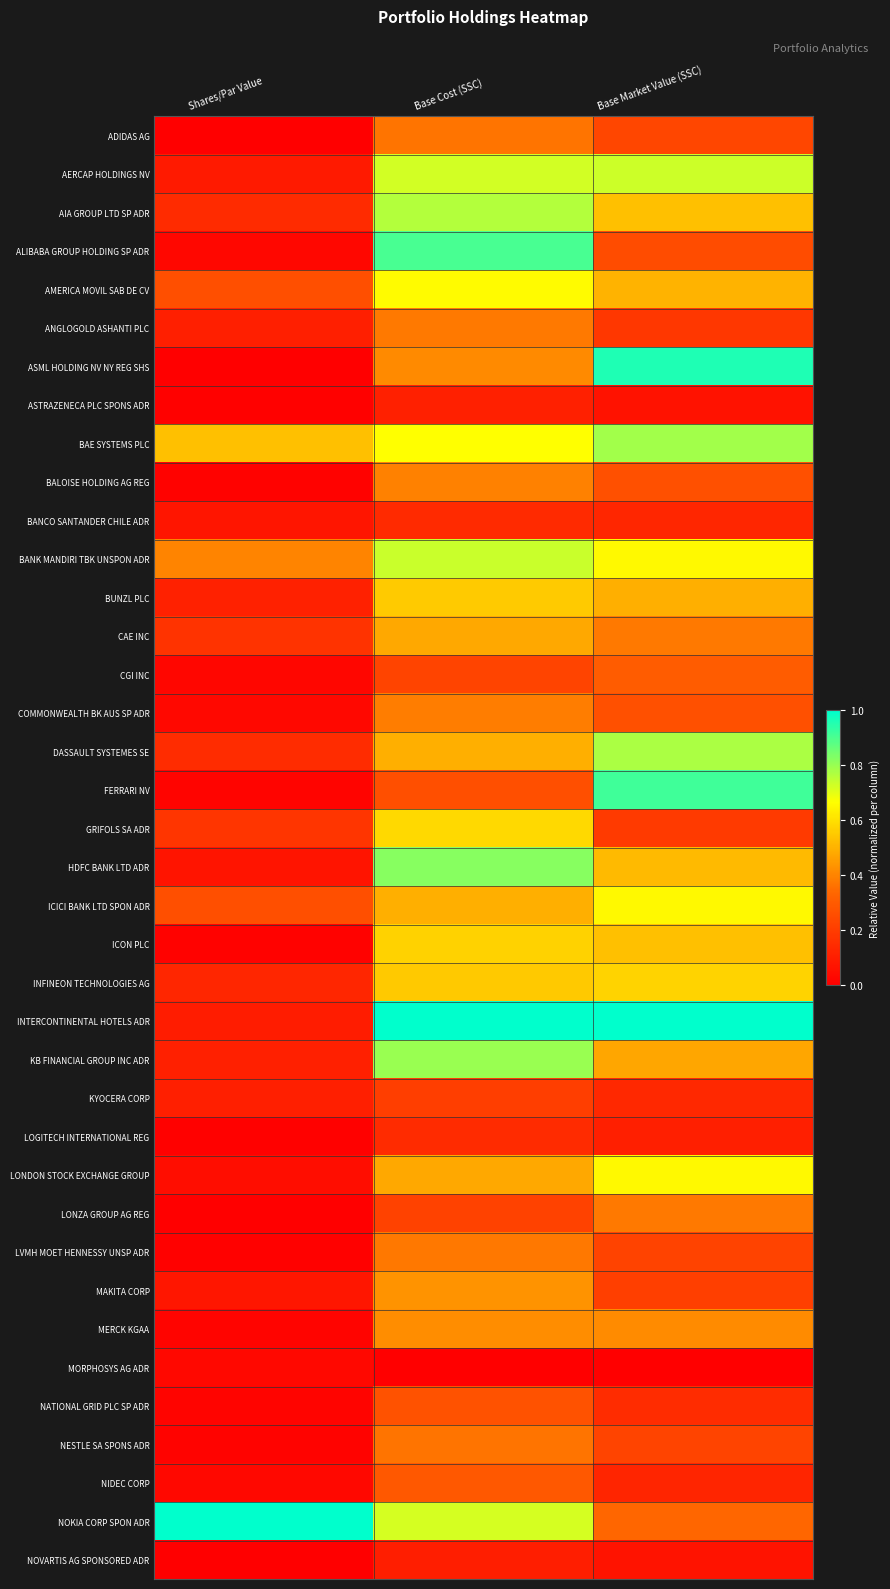

Reading left to right, transcribe all the data shown in this chart.

ADIDAS AG: Shares/Par Value=0.0	Base Cost (SSC)=0.4	Base Market Value (SSC)=0.2
AERCAP HOLDINGS NV: Shares/Par Value=0.1	Base Cost (SSC)=0.7	Base Market Value (SSC)=0.7
AIA GROUP LTD SP ADR: Shares/Par Value=0.1	Base Cost (SSC)=0.8	Base Market Value (SSC)=0.5
ALIBABA GROUP HOLDING SP ADR: Shares/Par Value=0.0	Base Cost (SSC)=0.9	Base Market Value (SSC)=0.3
AMERICA MOVIL SAB DE CV: Shares/Par Value=0.3	Base Cost (SSC)=0.7	Base Market Value (SSC)=0.5
ANGLOGOLD ASHANTI PLC: Shares/Par Value=0.1	Base Cost (SSC)=0.4	Base Market Value (SSC)=0.2
ASML HOLDING NV NY REG SHS: Shares/Par Value=0.0	Base Cost (SSC)=0.4	Base Market Value (SSC)=1.0
ASTRAZENECA PLC SPONS ADR: Shares/Par Value=0.0	Base Cost (SSC)=0.1	Base Market Value (SSC)=0.1
BAE SYSTEMS PLC: Shares/Par Value=0.5	Base Cost (SSC)=0.7	Base Market Value (SSC)=0.8
BALOISE HOLDING AG REG: Shares/Par Value=0.0	Base Cost (SSC)=0.4	Base Market Value (SSC)=0.3
BANCO SANTANDER CHILE ADR: Shares/Par Value=0.1	Base Cost (SSC)=0.1	Base Market Value (SSC)=0.1
BANK MANDIRI TBK UNSPON ADR: Shares/Par Value=0.4	Base Cost (SSC)=0.7	Base Market Value (SSC)=0.7
BUNZL PLC: Shares/Par Value=0.1	Base Cost (SSC)=0.6	Base Market Value (SSC)=0.5
CAE INC: Shares/Par Value=0.2	Base Cost (SSC)=0.5	Base Market Value (SSC)=0.4
CGI INC: Shares/Par Value=0.0	Base Cost (SSC)=0.2	Base Market Value (SSC)=0.3
COMMONWEALTH BK AUS SP ADR: Shares/Par Value=0.0	Base Cost (SSC)=0.4	Base Market Value (SSC)=0.3
DASSAULT SYSTEMES SE: Shares/Par Value=0.1	Base Cost (SSC)=0.5	Base Market Value (SSC)=0.8
FERRARI NV: Shares/Par Value=0.0	Base Cost (SSC)=0.3	Base Market Value (SSC)=0.9
GRIFOLS SA ADR: Shares/Par Value=0.2	Base Cost (SSC)=0.6	Base Market Value (SSC)=0.2
HDFC BANK LTD ADR: Shares/Par Value=0.1	Base Cost (SSC)=0.8	Base Market Value (SSC)=0.5
ICICI BANK LTD SPON ADR: Shares/Par Value=0.3	Base Cost (SSC)=0.5	Base Market Value (SSC)=0.7
ICON PLC: Shares/Par Value=0.0	Base Cost (SSC)=0.6	Base Market Value (SSC)=0.5
INFINEON TECHNOLOGIES AG: Shares/Par Value=0.1	Base Cost (SSC)=0.5	Base Market Value (SSC)=0.6
INTERCONTINENTAL HOTELS ADR: Shares/Par Value=0.1	Base Cost (SSC)=1.0	Base Market Value (SSC)=1.0
KB FINANCIAL GROUP INC ADR: Shares/Par Value=0.1	Base Cost (SSC)=0.8	Base Market Value (SSC)=0.5
KYOCERA CORP: Shares/Par Value=0.1	Base Cost (SSC)=0.2	Base Market Value (SSC)=0.1
LOGITECH INTERNATIONAL REG: Shares/Par Value=0.0	Base Cost (SSC)=0.1	Base Market Value (SSC)=0.1
LONDON STOCK EXCHANGE GROUP: Shares/Par Value=0.0	Base Cost (SSC)=0.5	Base Market Value (SSC)=0.7
LONZA GROUP AG REG: Shares/Par Value=0.0	Base Cost (SSC)=0.2	Base Market Value (SSC)=0.4
LVMH MOET HENNESSY UNSP ADR: Shares/Par Value=0.0	Base Cost (SSC)=0.4	Base Market Value (SSC)=0.2
MAKITA CORP: Shares/Par Value=0.1	Base Cost (SSC)=0.4	Base Market Value (SSC)=0.2
MERCK KGAA: Shares/Par Value=0.0	Base Cost (SSC)=0.4	Base Market Value (SSC)=0.4
MORPHOSYS AG ADR: Shares/Par Value=0.0	Base Cost (SSC)=0.0	Base Market Value (SSC)=0.0
NATIONAL GRID PLC SP ADR: Shares/Par Value=0.0	Base Cost (SSC)=0.3	Base Market Value (SSC)=0.1
NESTLE SA SPONS ADR: Shares/Par Value=0.0	Base Cost (SSC)=0.4	Base Market Value (SSC)=0.2
NIDEC CORP: Shares/Par Value=0.0	Base Cost (SSC)=0.3	Base Market Value (SSC)=0.1
NOKIA CORP SPON ADR: Shares/Par Value=1.0	Base Cost (SSC)=0.7	Base Market Value (SSC)=0.3
NOVARTIS AG SPONSORED ADR: Shares/Par Value=0.0	Base Cost (SSC)=0.1	Base Market Value (SSC)=0.1